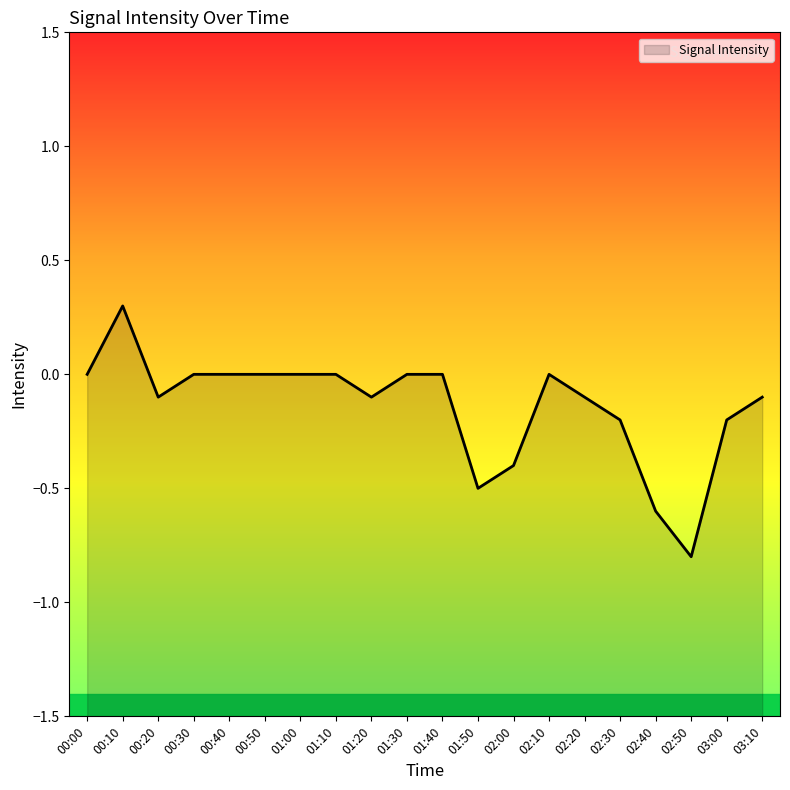

Reading left to right, extract all data points from this chart.

00:00=-0.0	00:10=0.3	00:20=-0.1	00:30=0.0	00:40=0.0	00:50=0.0	01:00=0.0	01:10=-0.0	01:20=-0.1	01:30=-0.0	01:40=-0.0	01:50=-0.5	02:00=-0.4	02:10=0.0	02:20=-0.1	02:30=-0.2	02:40=-0.6	02:50=-0.8	03:00=-0.2	03:10=-0.1